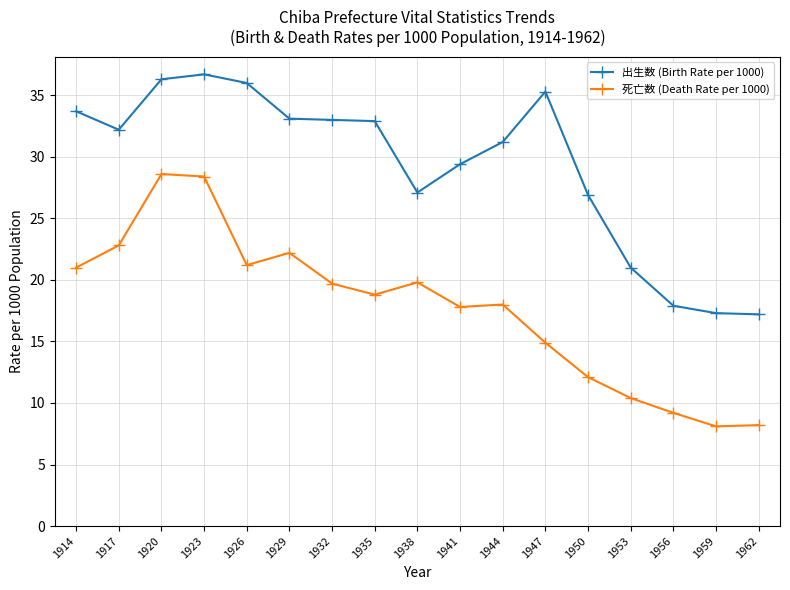

What is the approximate value of 出生数 (Birth Rate per 1000) at 1941?

29.4